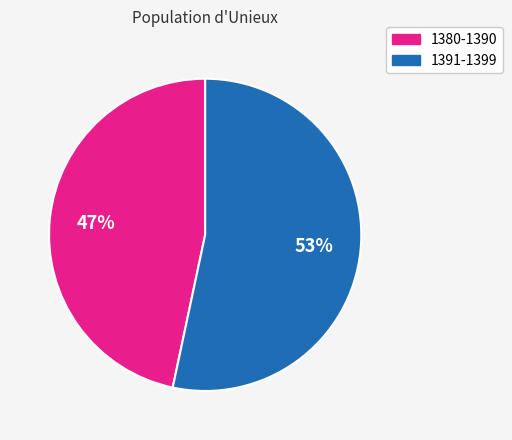

To the nearest percent, what is the average slice percentage?

50%